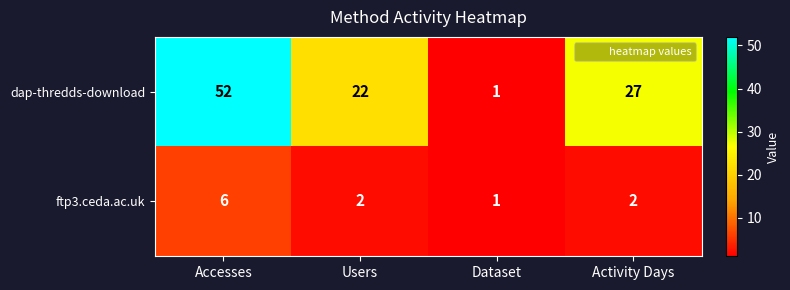

What is the sum of all dap-thredds-download values?

102